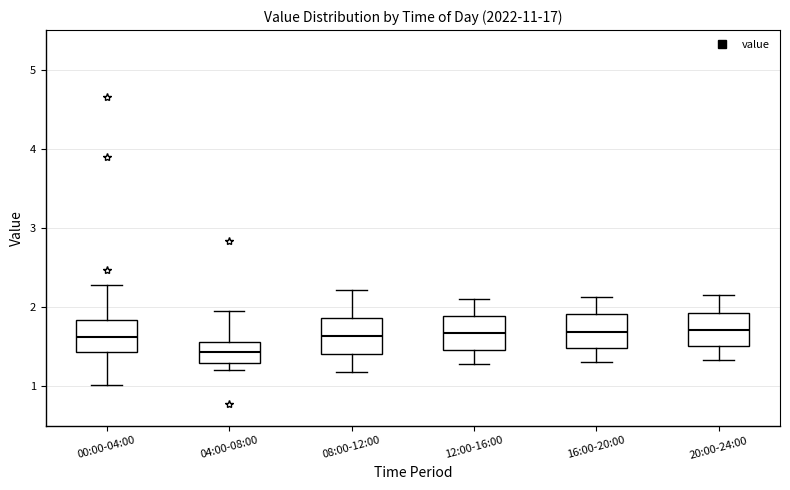

Reading left to right, transcribe this box plot: for each box, give where its median line is, the range the box spans, and where its two whiskers end, as read against the y-axis. The values are not printed on the chart, so give them approximately, as read against the axis.

00:00-04:00: median 1.6, box 1.4 to 1.8, whiskers 1.0 to 2.3
04:00-08:00: median 1.4, box 1.3 to 1.6, whiskers 1.2 to 2.0
08:00-12:00: median 1.6, box 1.4 to 1.9, whiskers 1.2 to 2.2
12:00-16:00: median 1.7, box 1.5 to 1.9, whiskers 1.3 to 2.1
16:00-20:00: median 1.7, box 1.5 to 1.9, whiskers 1.3 to 2.1
20:00-24:00: median 1.7, box 1.5 to 1.9, whiskers 1.3 to 2.2